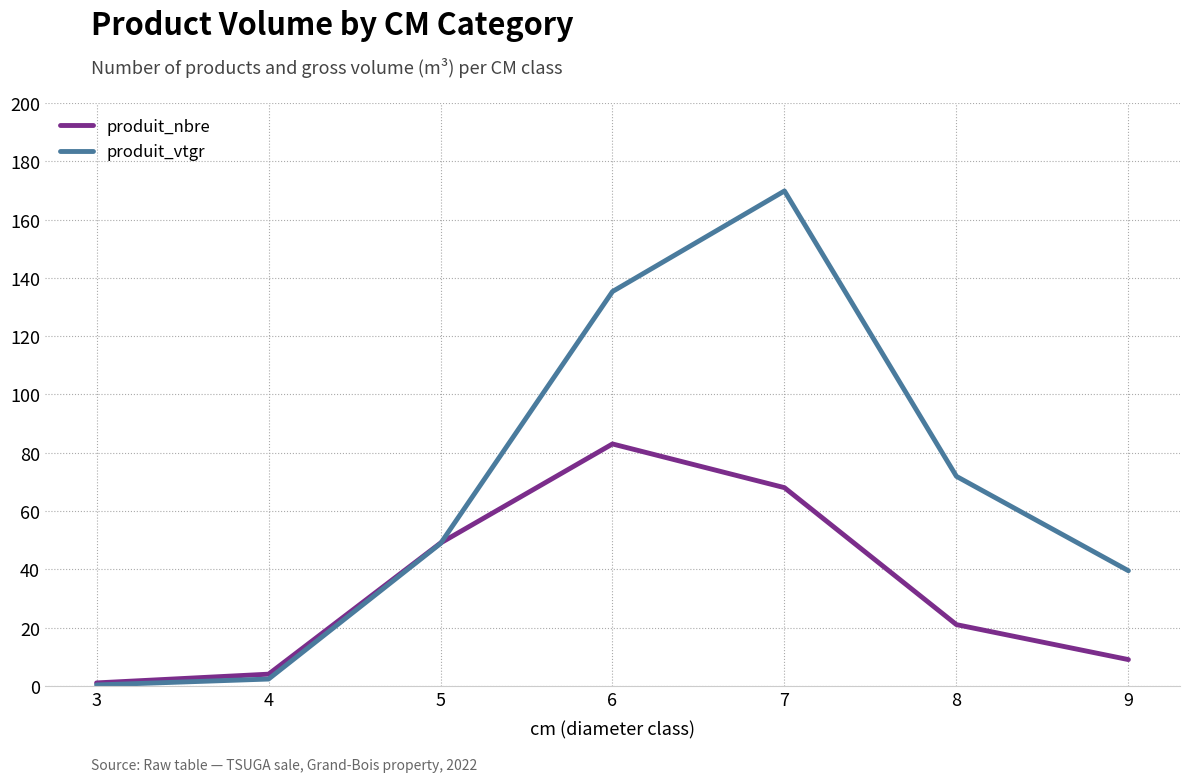

What is the sum of all produit_vtgr values?

468.0